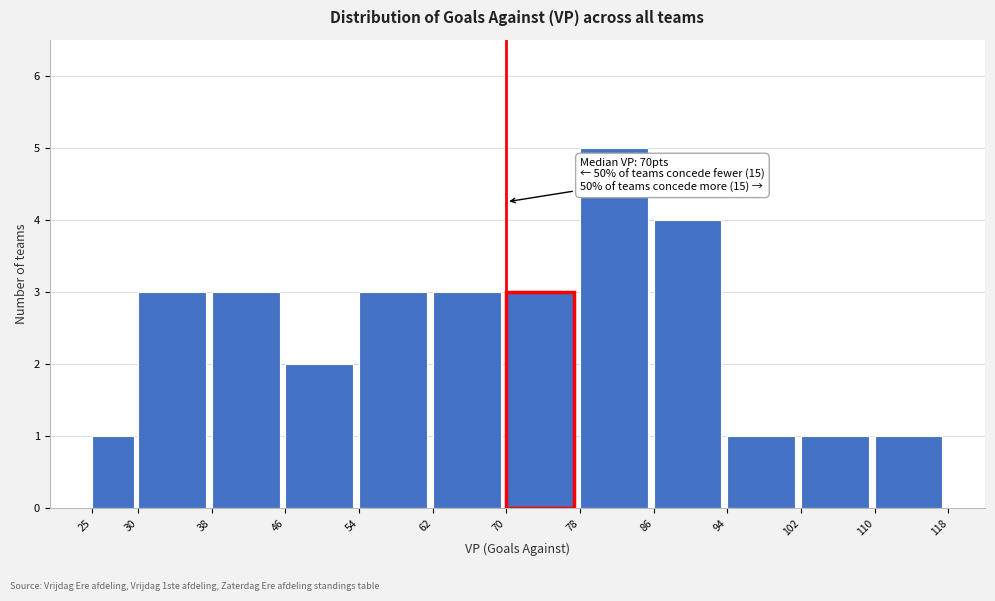

Which range on the x-axis has the tallest bar?

78 to 86